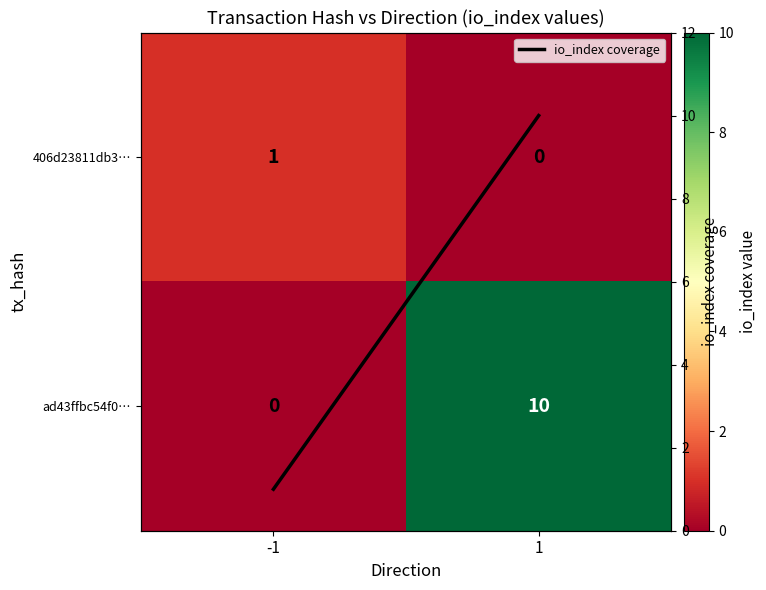

How many positive values does the 406d23811db3… series have?

1